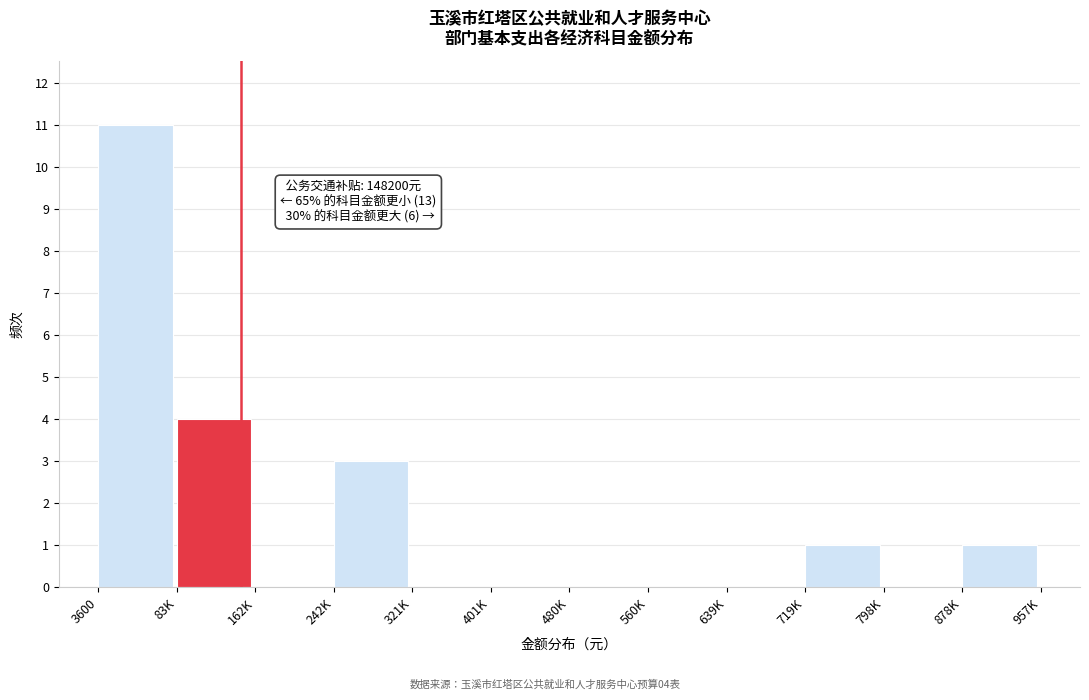

Reading right to left, list all the values displayed in this chart.

878K=1	798K=0	719K=1	639K=0	560K=0	480K=0	401K=0	321K=0	242K=3	162K=0	83K=4	3600=11